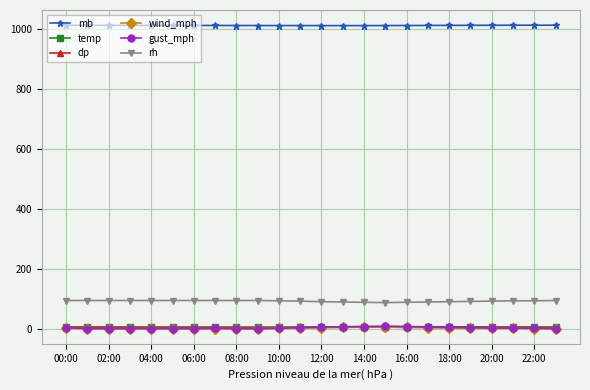

How many dp values are between 4 and 5?

24